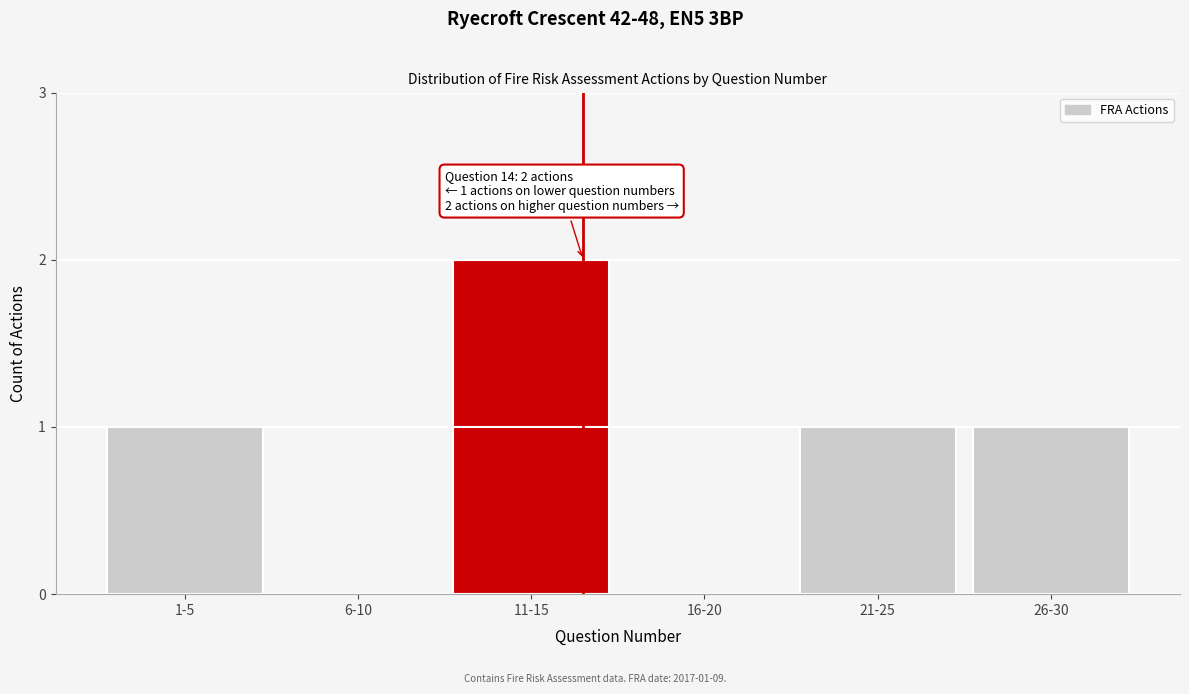

Reading left to right, list all the values displayed in this chart.

1-5=1	6-10=0	11-15=2	16-20=0	21-25=1	26-30=1